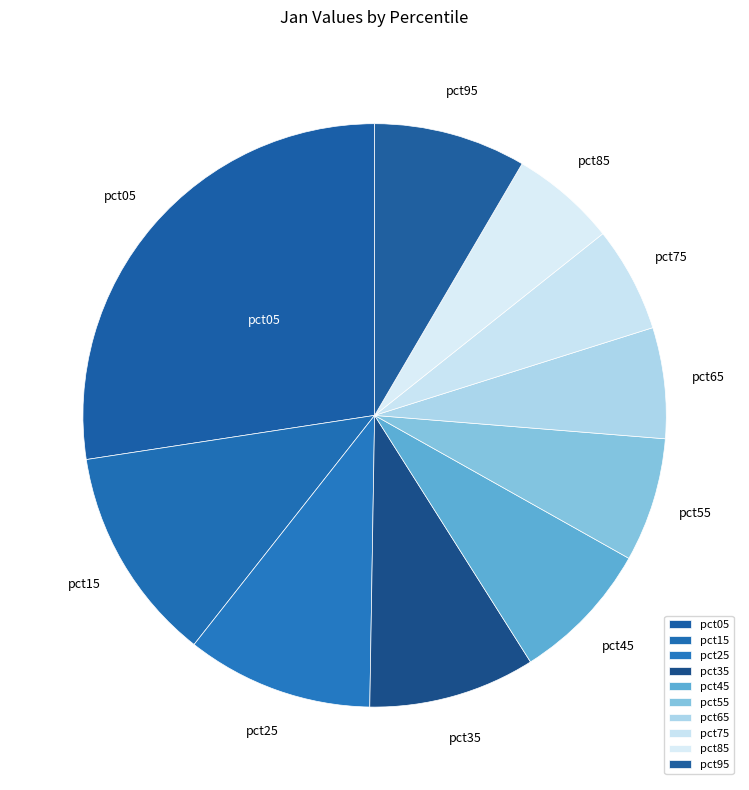

Between pct35 and pct65, which is larger?

pct35